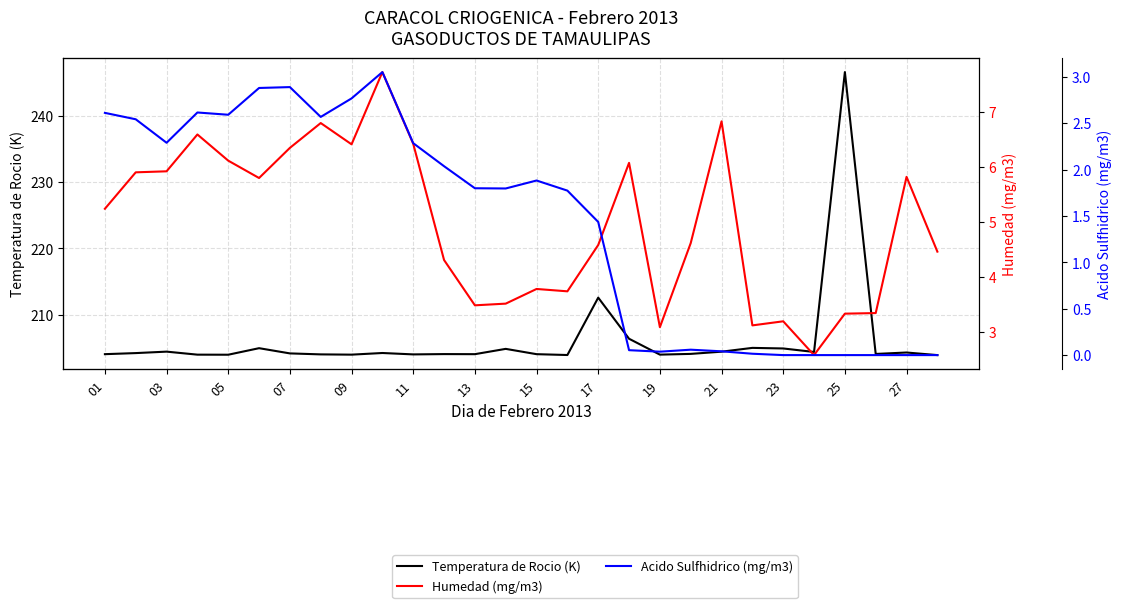

Where does the Humedad (mg/m3) series first go above 5?

01